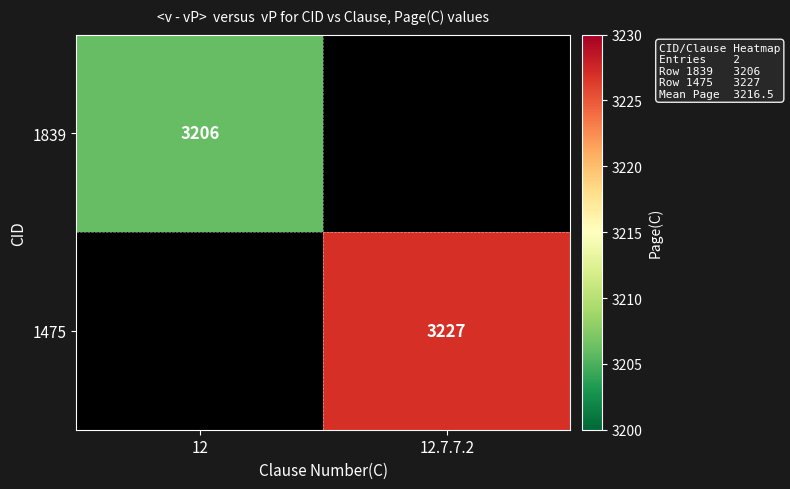

What is the maximum value shown in the chart?

3227.0